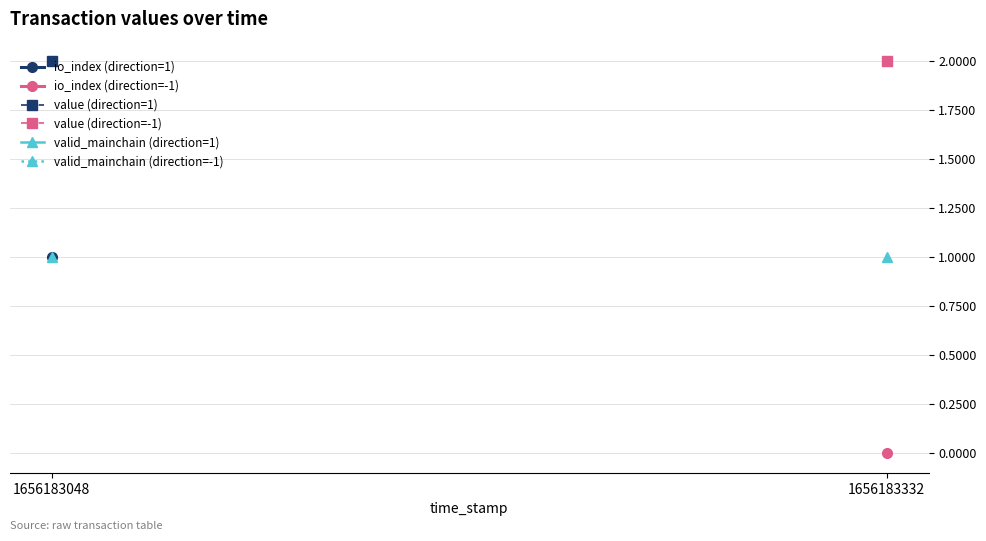

Which has a higher value, 1656183048 or 1656183332?

1656183332